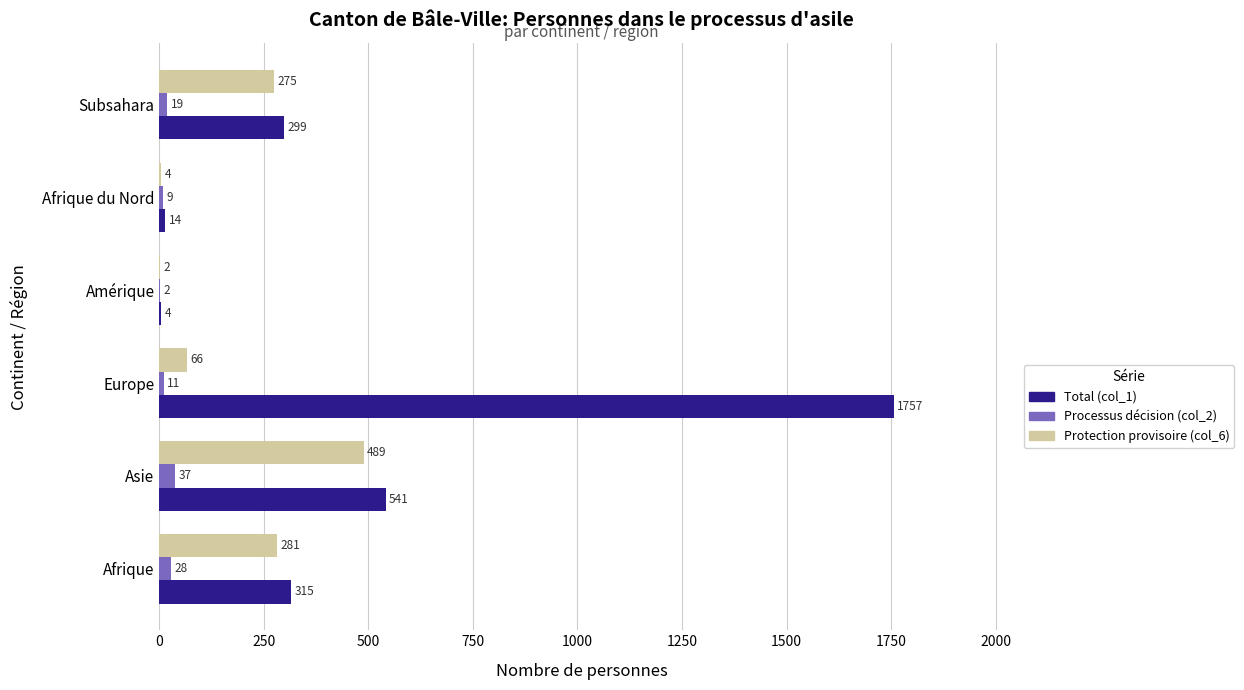

How many series are shown in this chart?

3